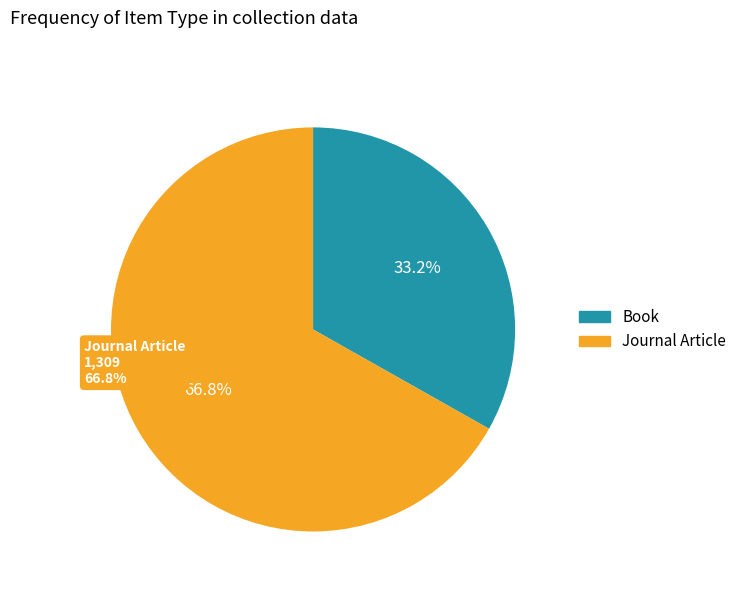

The Book slice represents 33% of the pie. True or false?

True